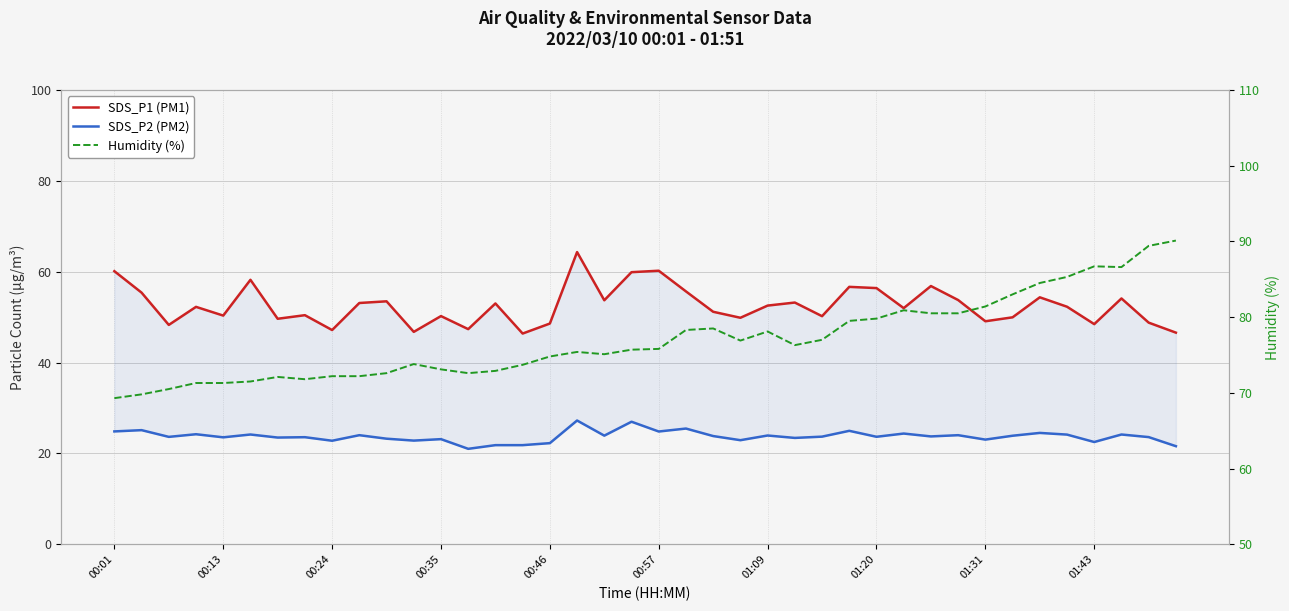

Rank the series by their maximum value, from highest to lowest.

Humidity (%), SDS_P1 (PM1), SDS_P2 (PM2)